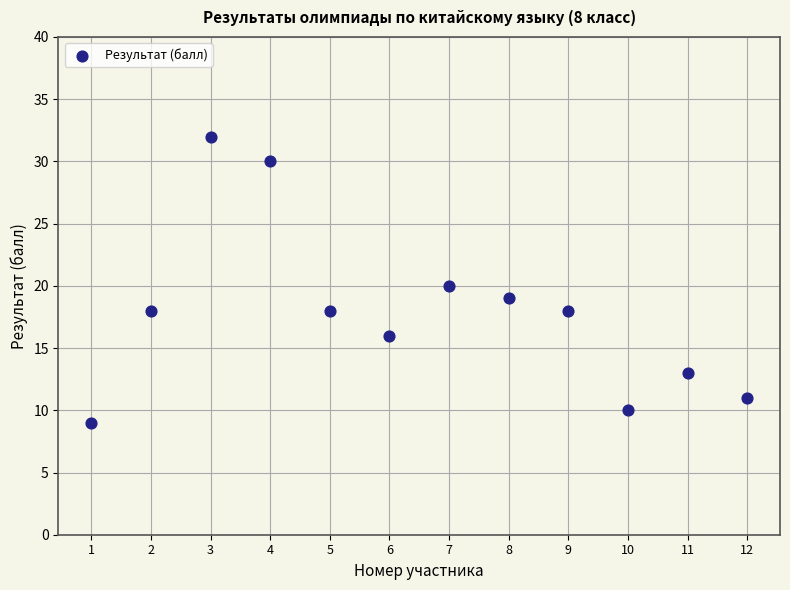

What is the range of X values (max minus min)?

11